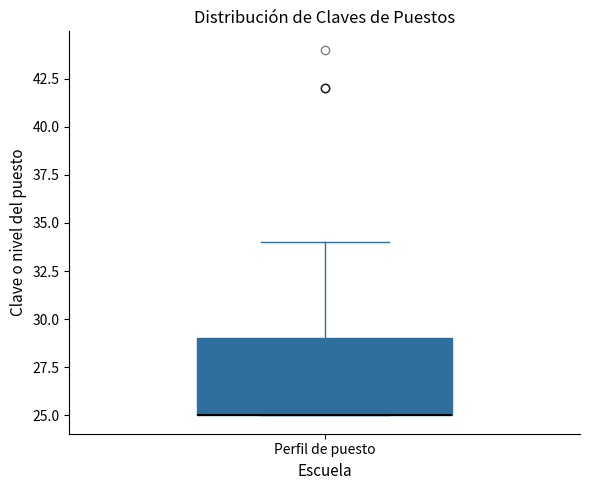

Read this box plot against the y-axis: the position of the median line, the range covered by the box, and the ends of both whiskers. The values are not printed on the chart, so give them approximately, as read against the axis.

median 25 (drawn on the box's lower edge), box 25 to 29, whiskers 25 to 34